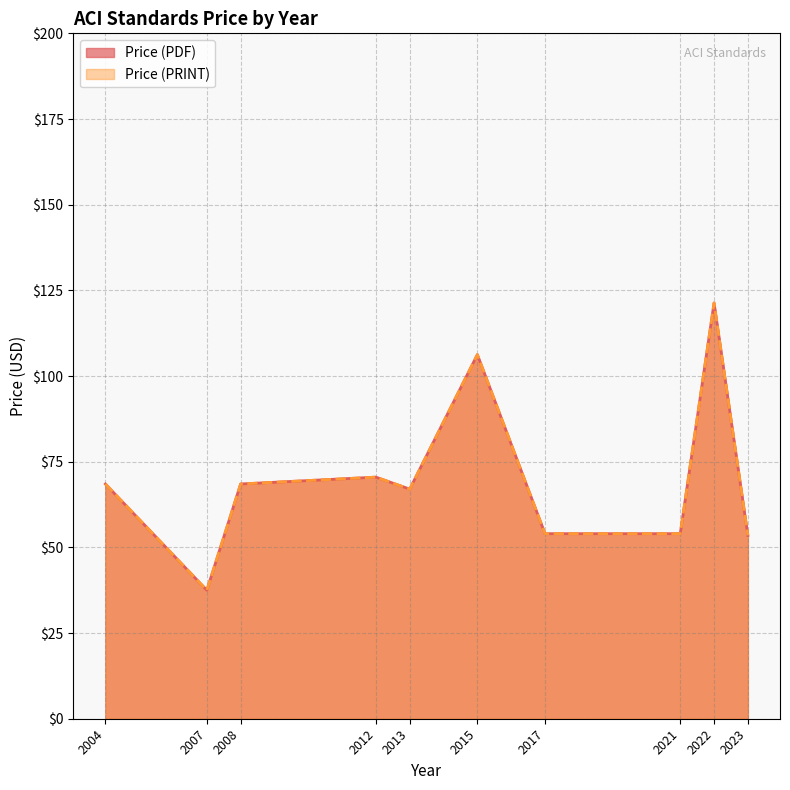

True or false: Price (PDF) and Price (PRINT) intersect in this chart.

False